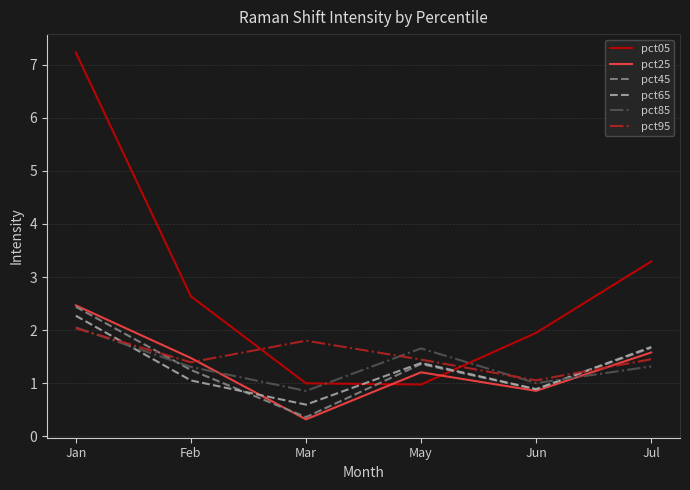

How many lines are shown in the chart?

6